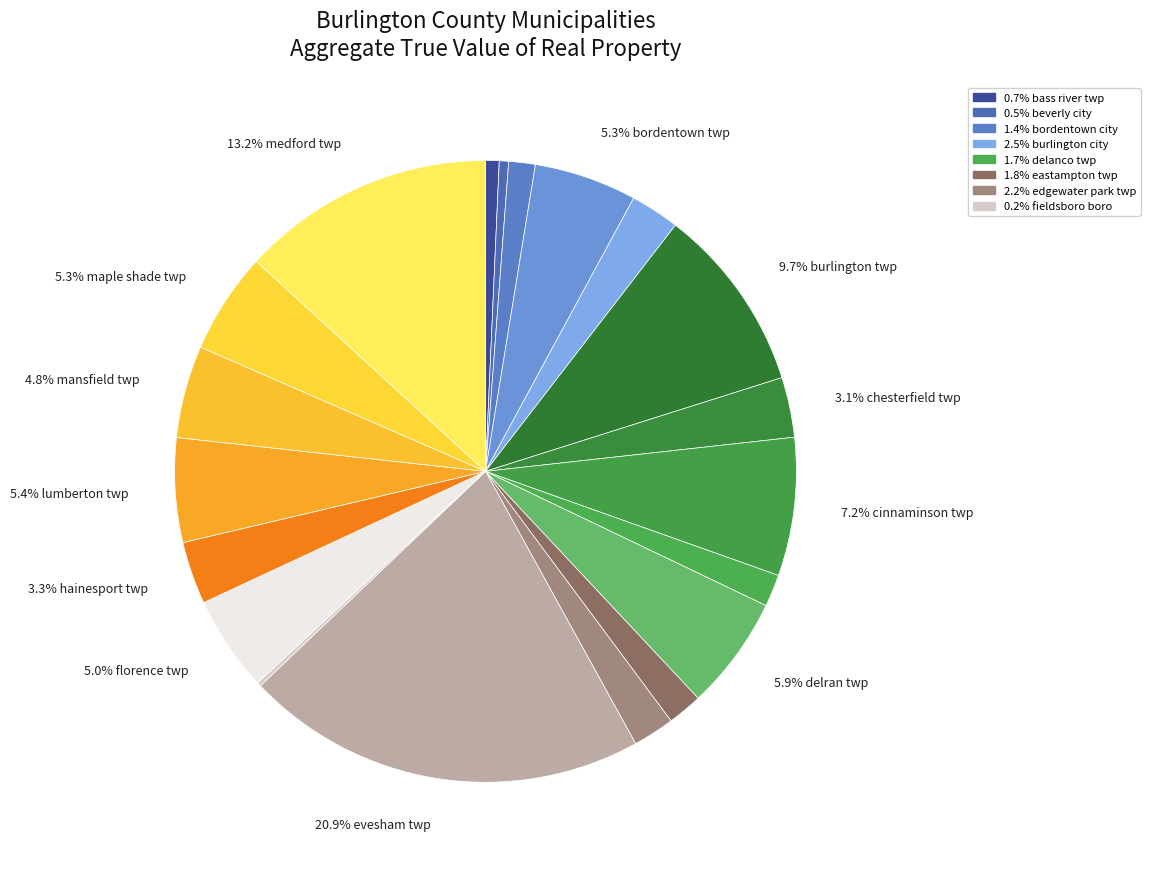

Is there any slice that represents more than half of the pie?

No